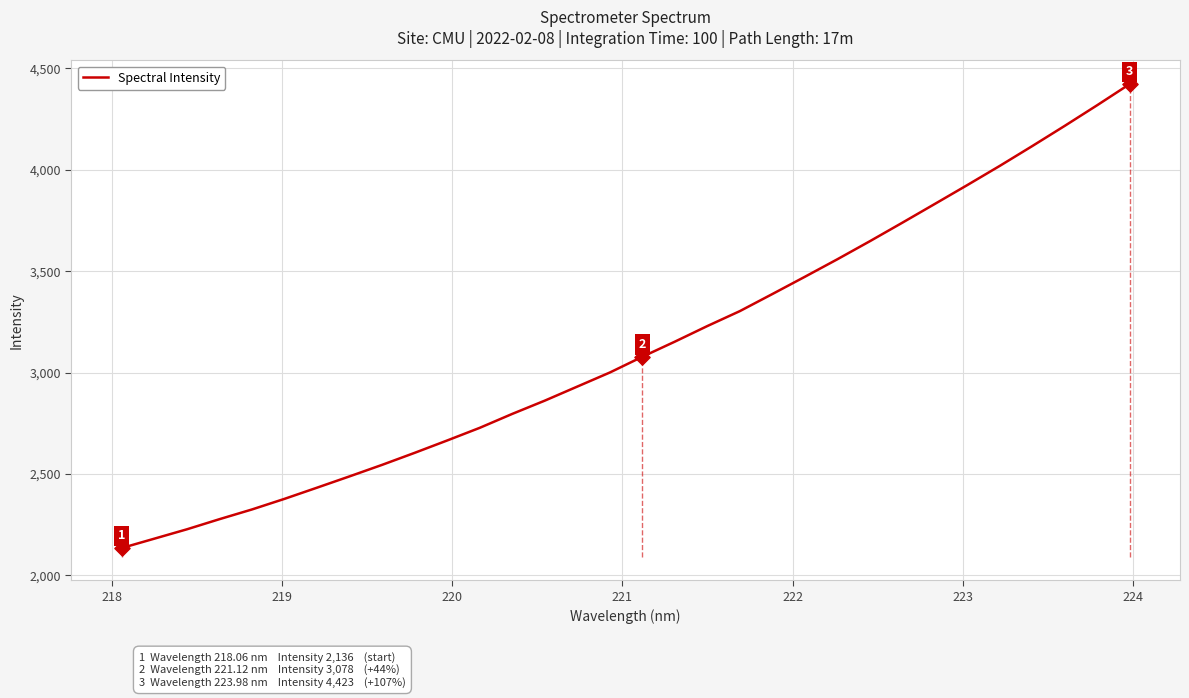

What is the minimum value shown in the chart?

2135.6